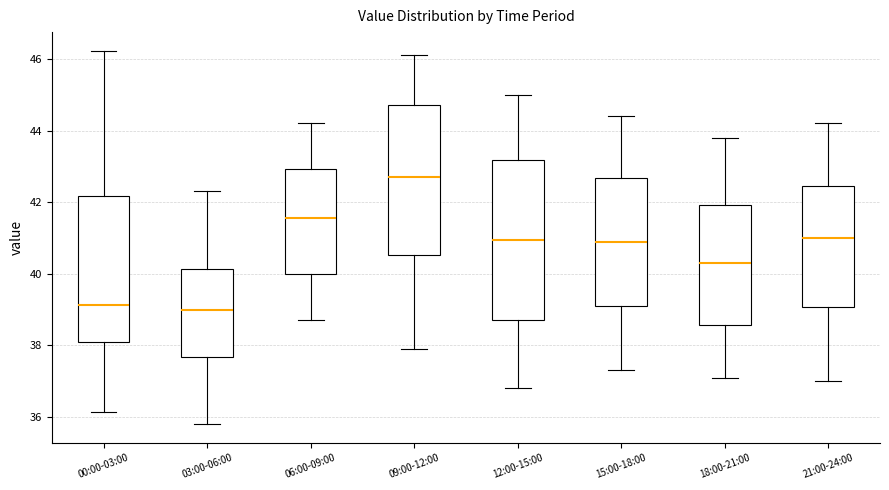

Reading left to right, transcribe this box plot: for each box, give where its median line is, the range the box spans, and where its two whiskers end, as read against the y-axis. The values are not printed on the chart, so give them approximately, as read against the axis.

00:00-03:00: median 39.2, box 38.0 to 42.2, whiskers 36.2 to 46.2
03:00-06:00: median 39.0, box 37.6 to 40.2, whiskers 35.8 to 42.4
06:00-09:00: median 41.6, box 40.0 to 43.0, whiskers 38.8 to 44.2
09:00-12:00: median 42.8, box 40.6 to 44.8, whiskers 38.0 to 46.2
12:00-15:00: median 41.0, box 38.8 to 43.2, whiskers 36.8 to 45.0
15:00-18:00: median 41.0, box 39.2 to 42.6, whiskers 37.4 to 44.4
18:00-21:00: median 40.4, box 38.6 to 42.0, whiskers 37.2 to 43.8
21:00-24:00: median 41.0, box 39.0 to 42.4, whiskers 37.0 to 44.2